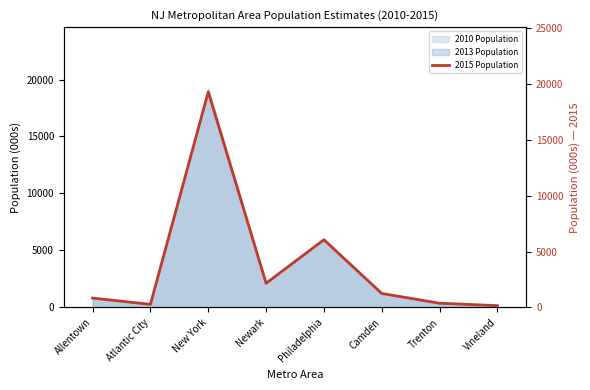

What is the difference between the second highest and second lowest values?

5789.9